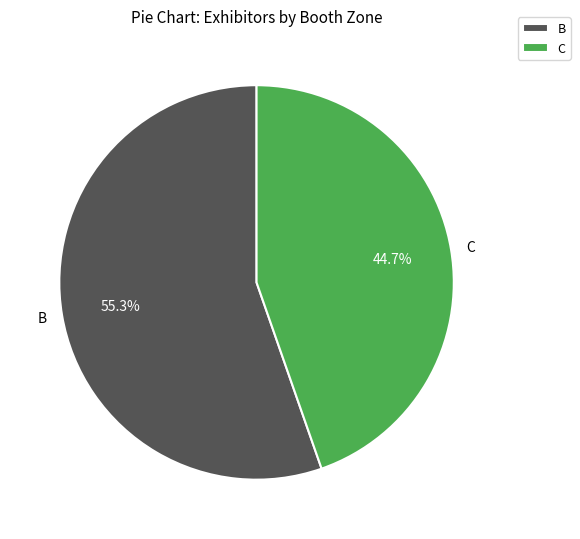

To the nearest percent, what is the average slice percentage?

50%